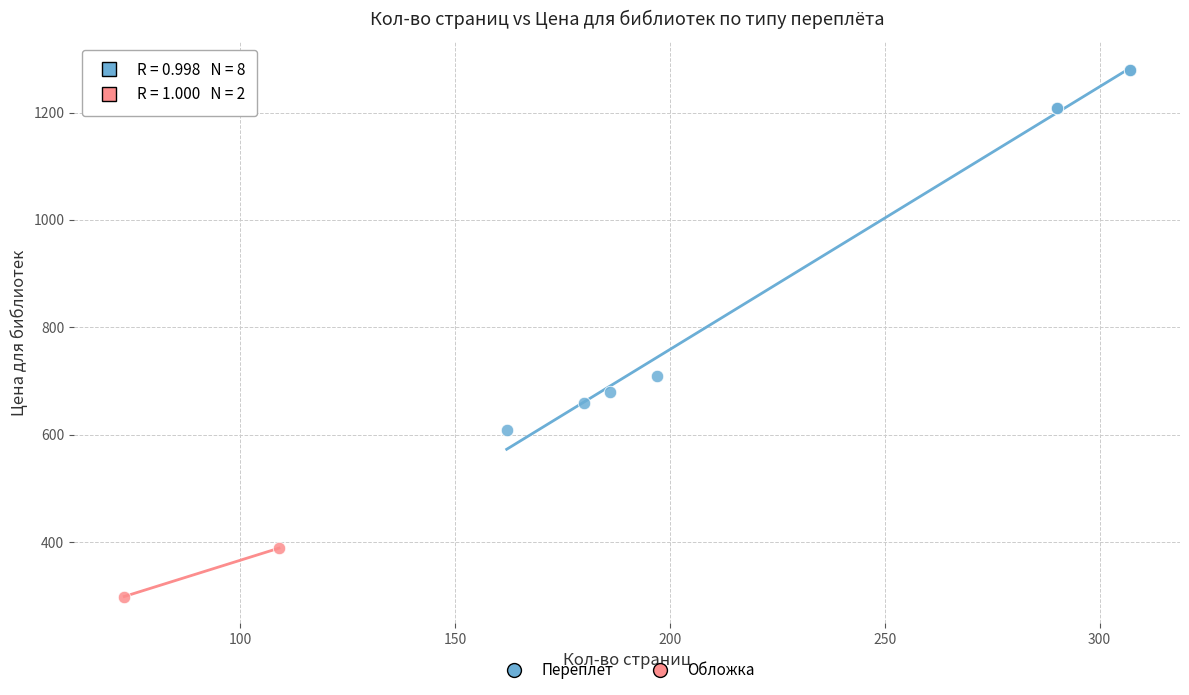

What are all the series names shown in the legend?

Переплет, Обложка